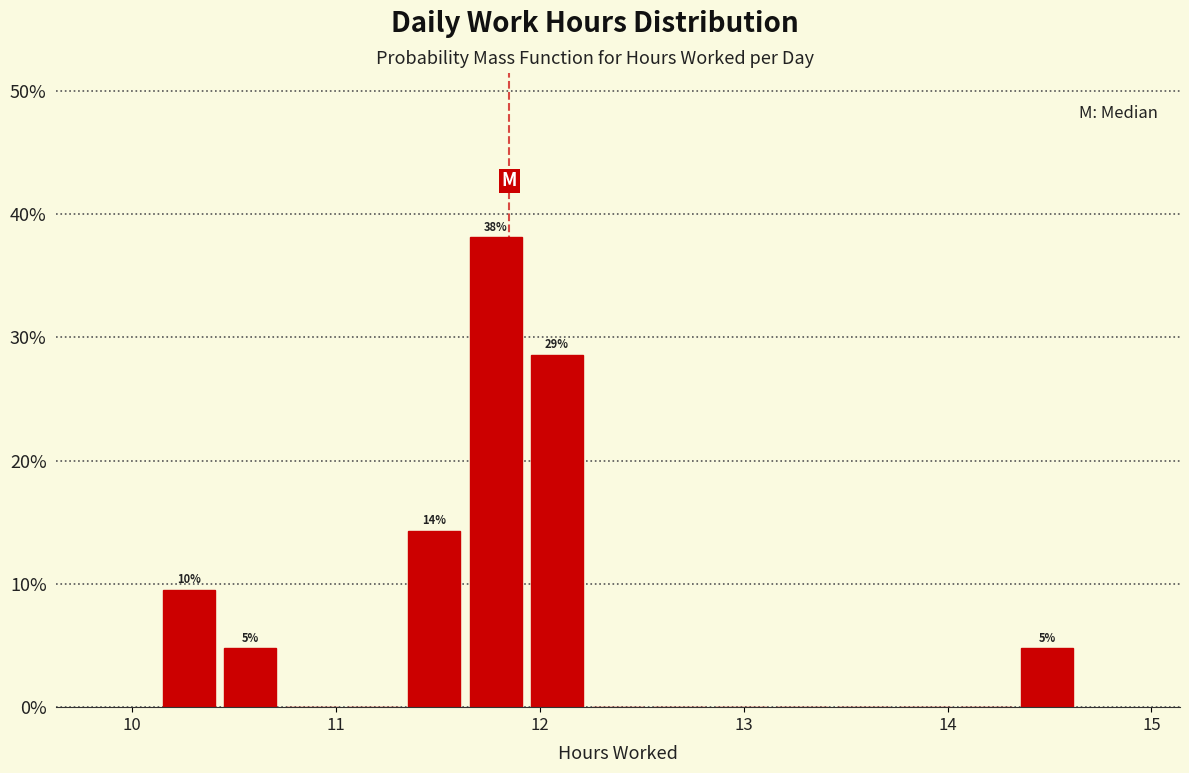

Read against the x-axis, roughly where is the centre of the tallest bar?

11.8